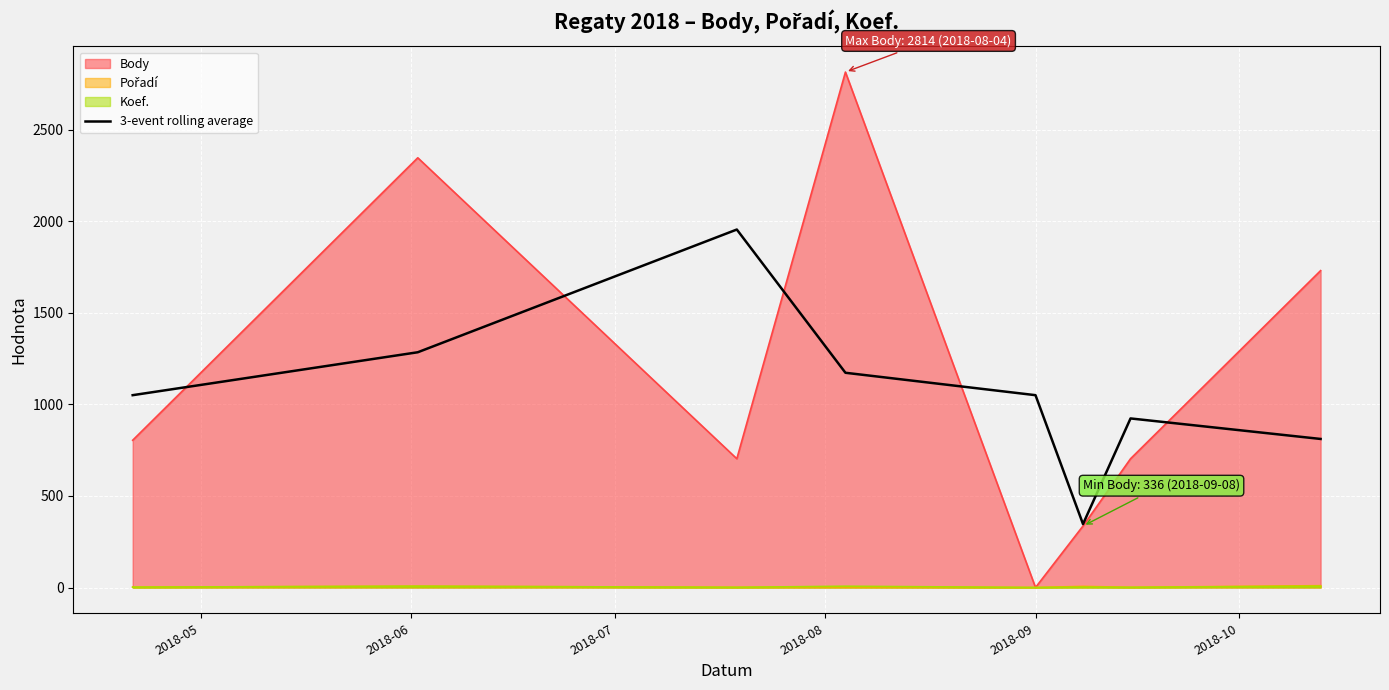

How many lines are shown in the chart?

4